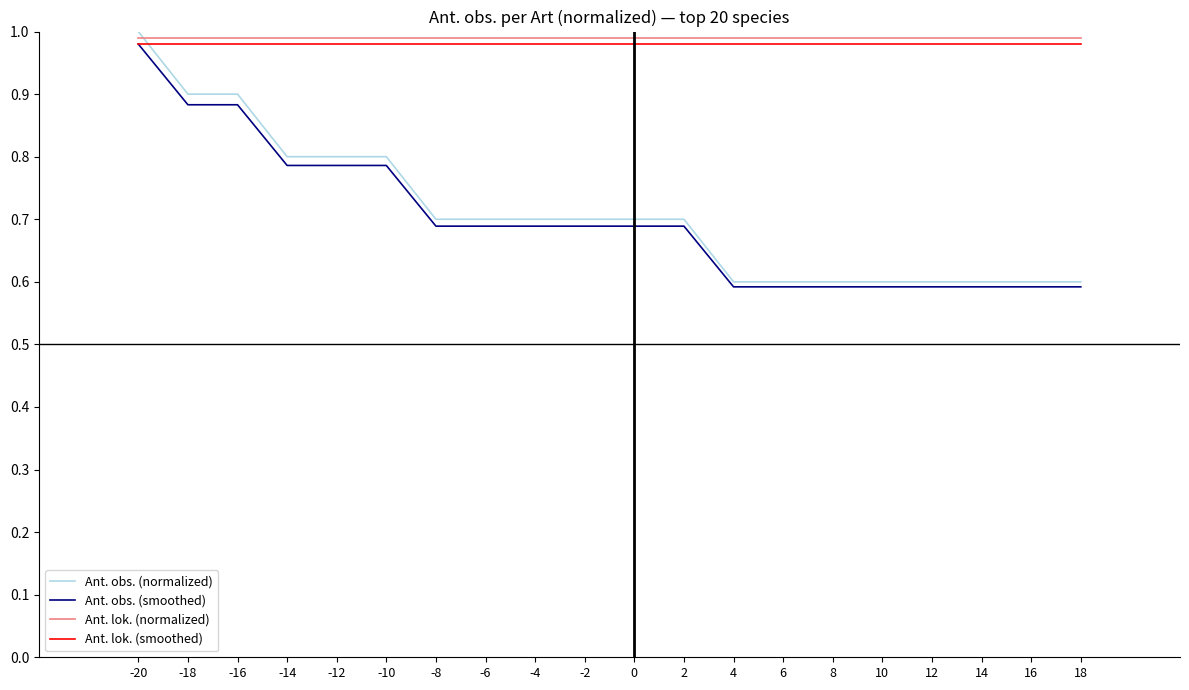

What are all the series names shown in the legend?

Ant. obs. (normalized), Ant. obs. (smoothed), Ant. lok. (normalized), Ant. lok. (smoothed)